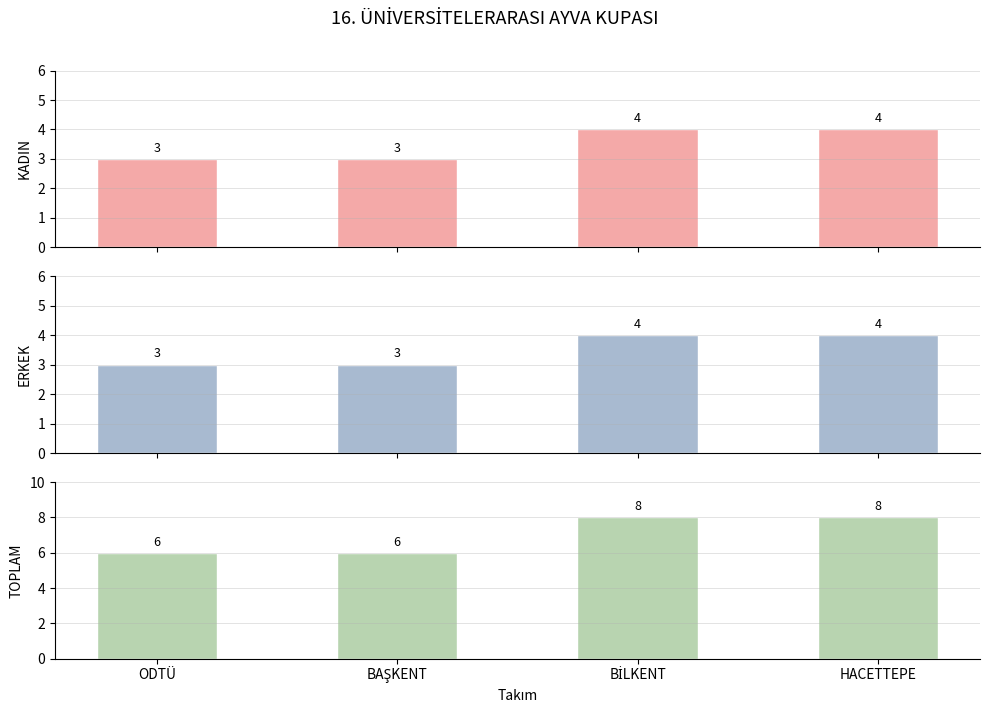

The value of KADIN at HACETTEPE is 6. True or false?

False